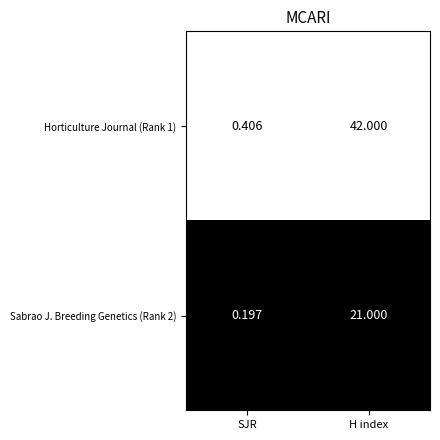

At which label does Sabrao J. Breeding Genetics (Rank 2) reach its minimum?

SJR